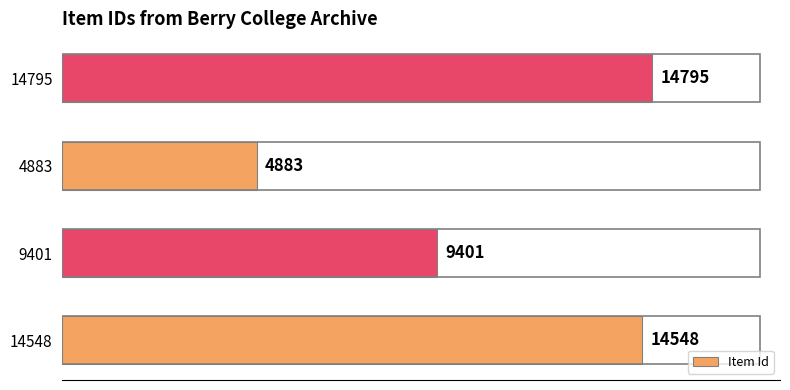

Rank the categories by value from lowest to highest.

4883, 9401, 14548, 14795